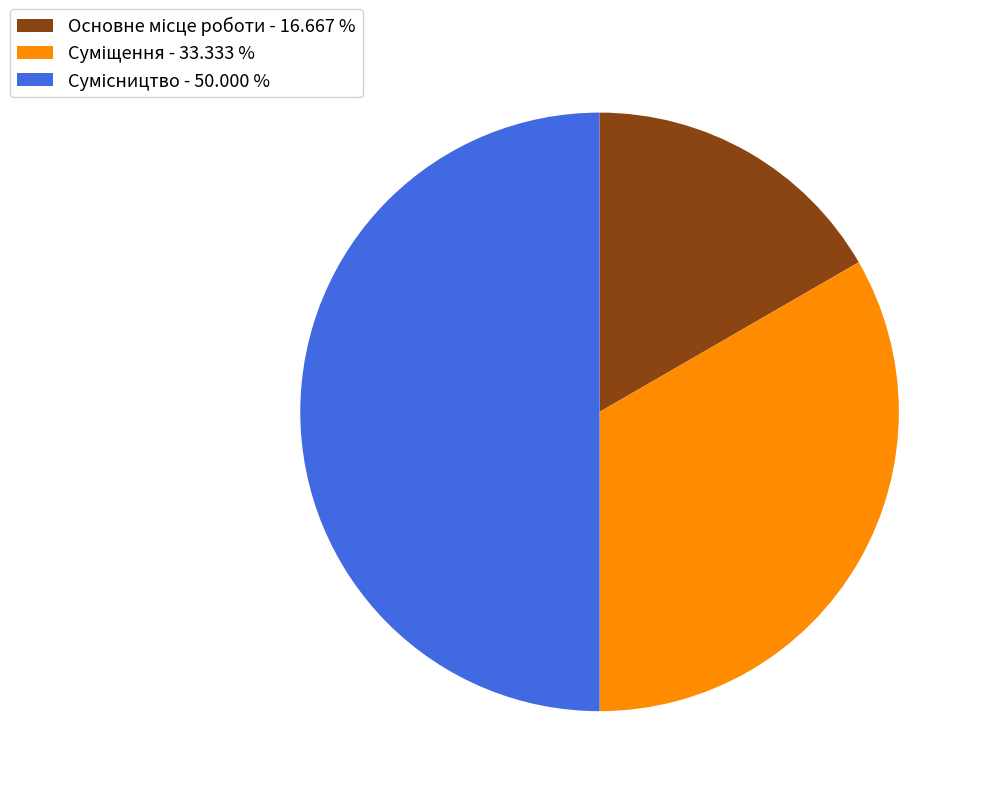

To the nearest percent, what percentage of the pie is Основне місце роботи?

17%